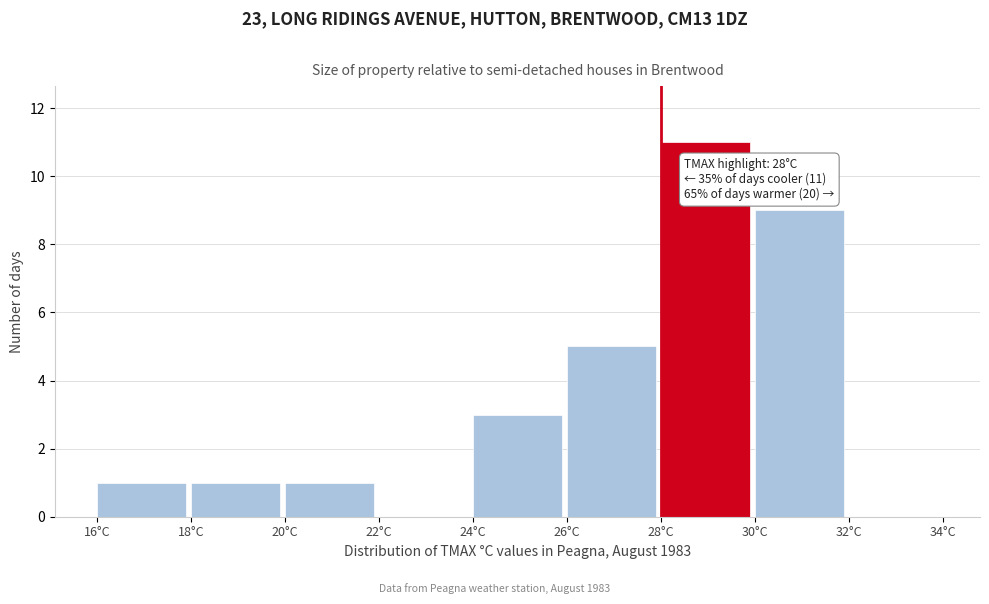

Which range on the x-axis has the tallest bar?

28 to 30